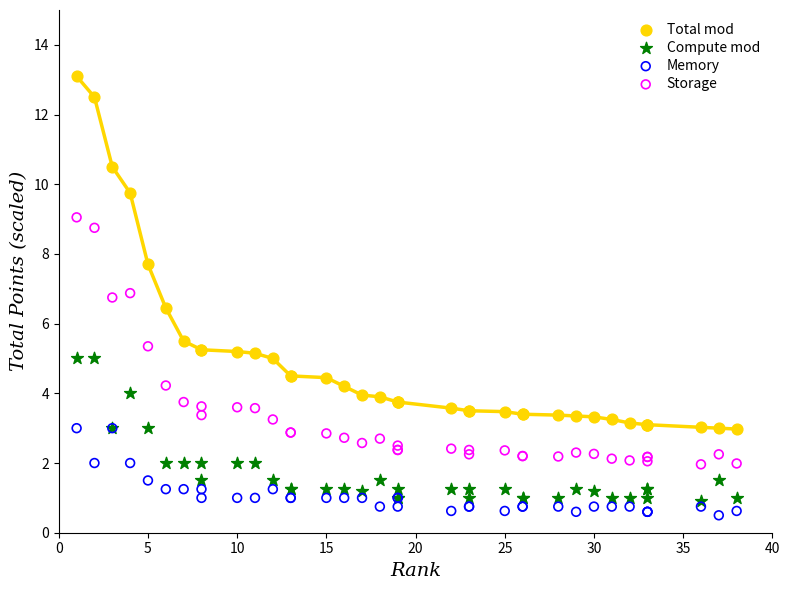

Which series contains the lowest Y value?

Memory